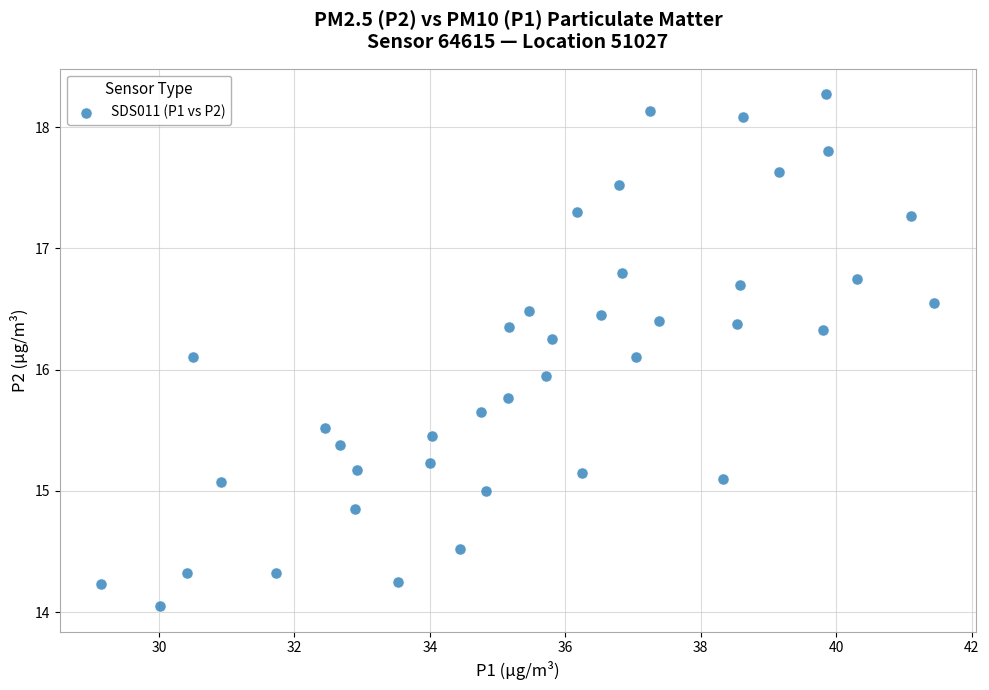

What is the range of X values (max minus min)?

12.3